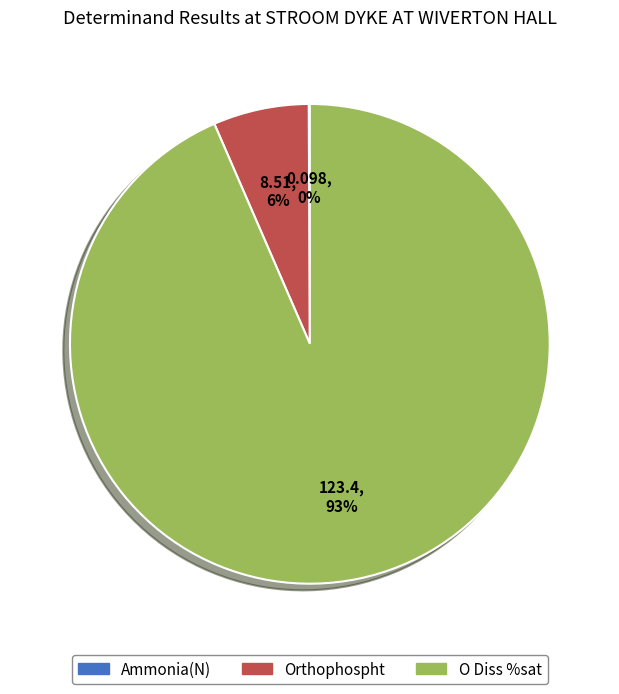

To the nearest percent, what is the combined percentage of O Diss %sat and Orthophospht?

100%